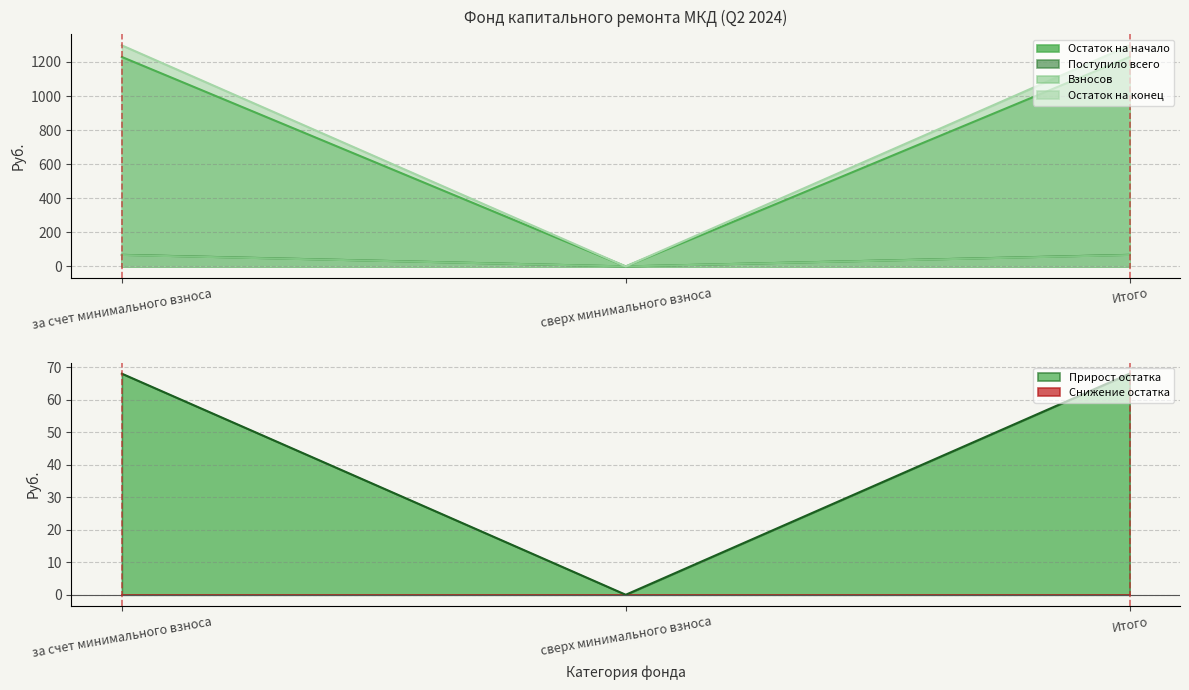

What is the greatest value displayed?

1297.4